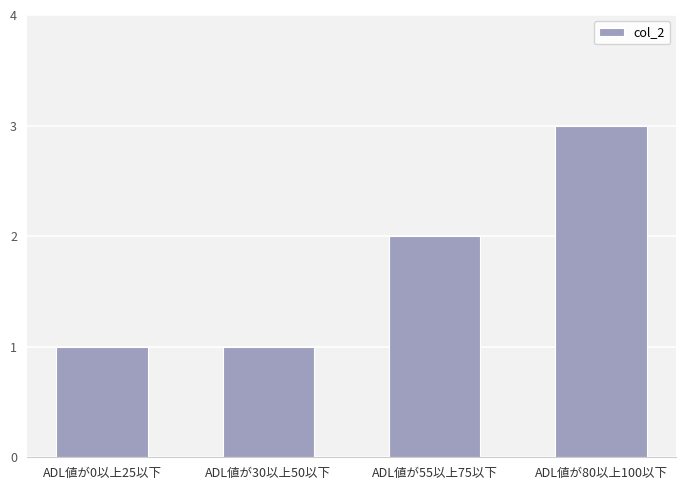

Count the values in the range 1 to 3.

4